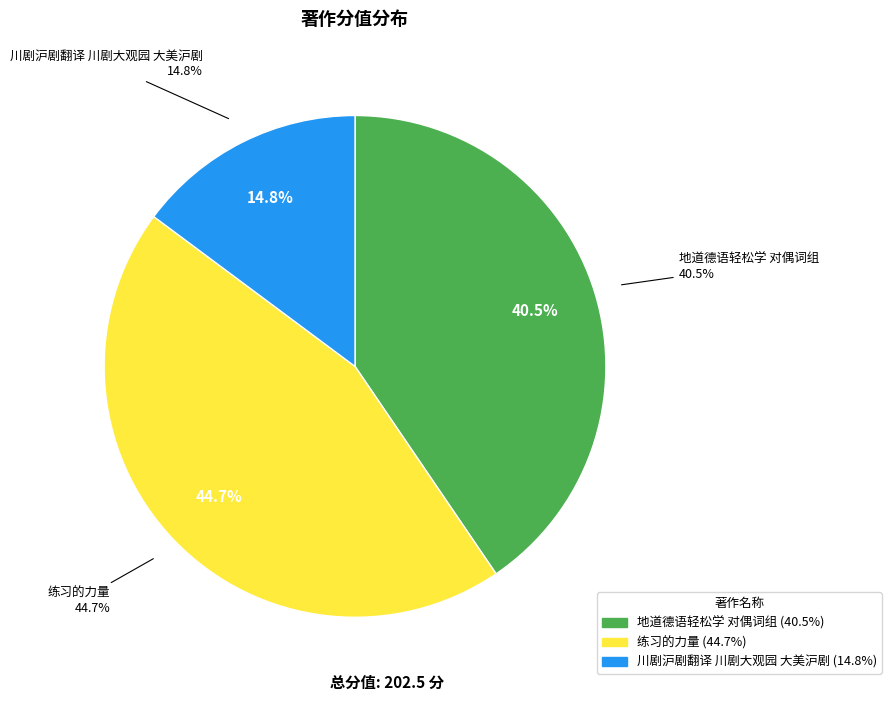

True or false: 川剧沪剧翻译 川剧大观园 大美沪剧 accounts for 21% of the total.

False